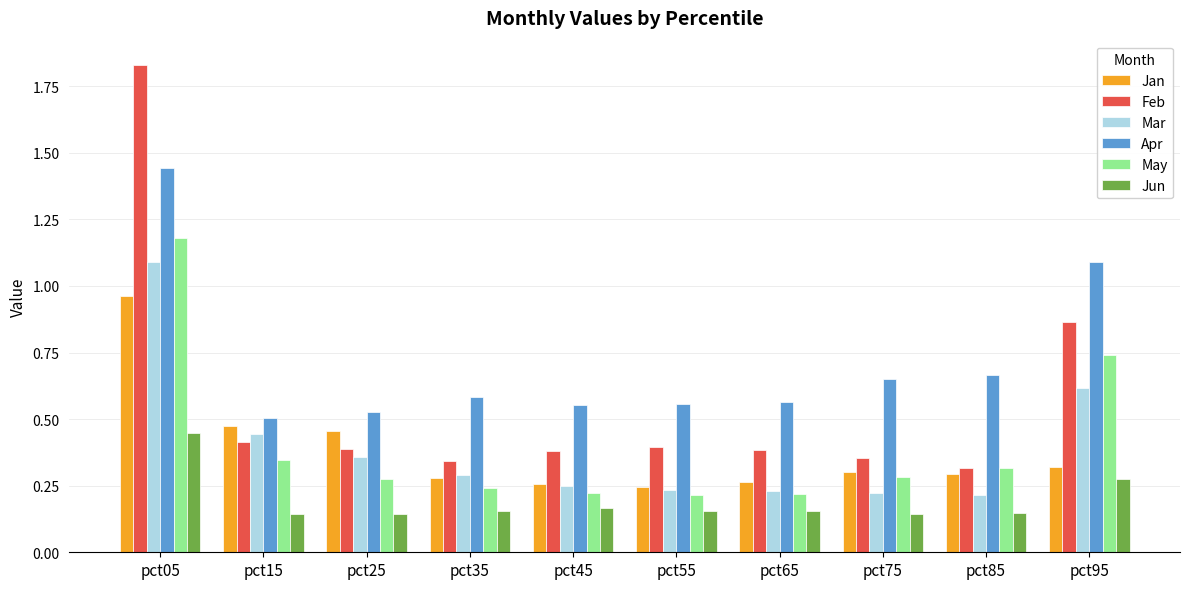

What is the sum of all Jun values?

1.9